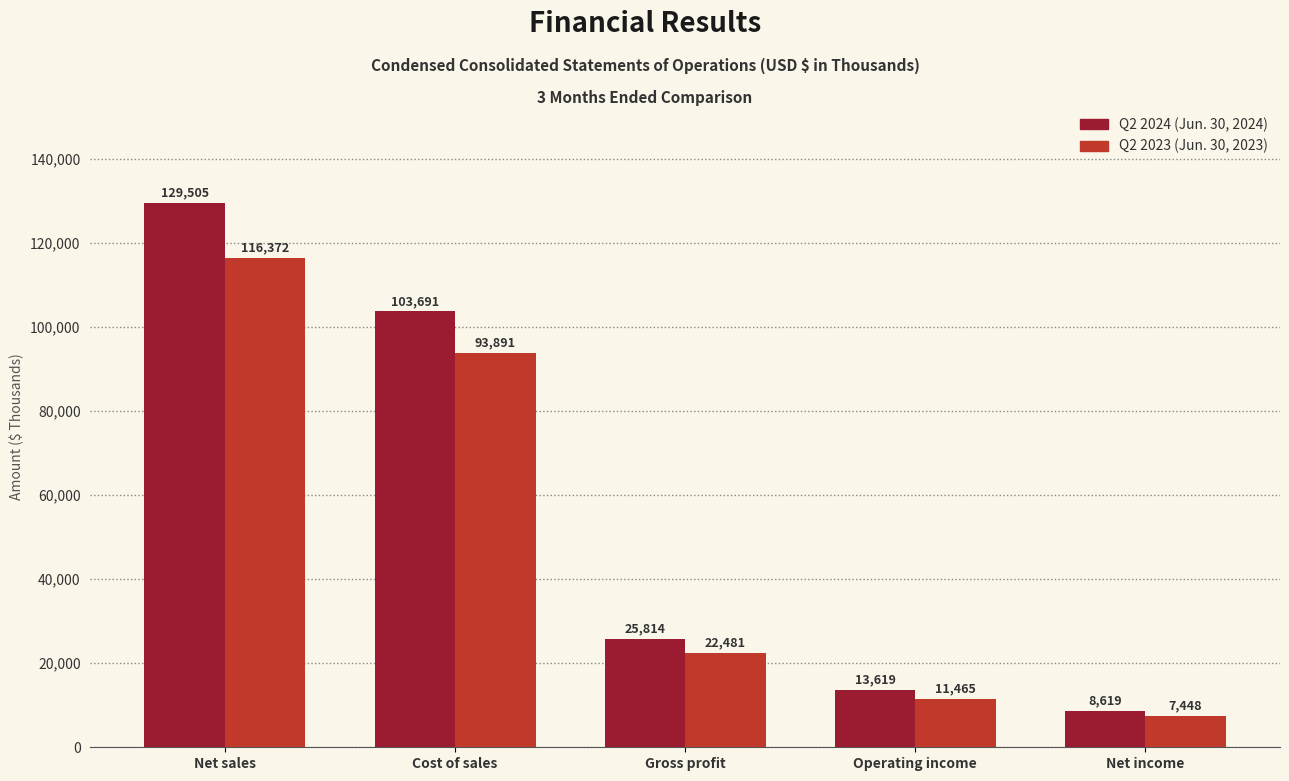

Which series changed the most between Gross profit and Operating income?

Q2 2024 (Jun. 30, 2024)